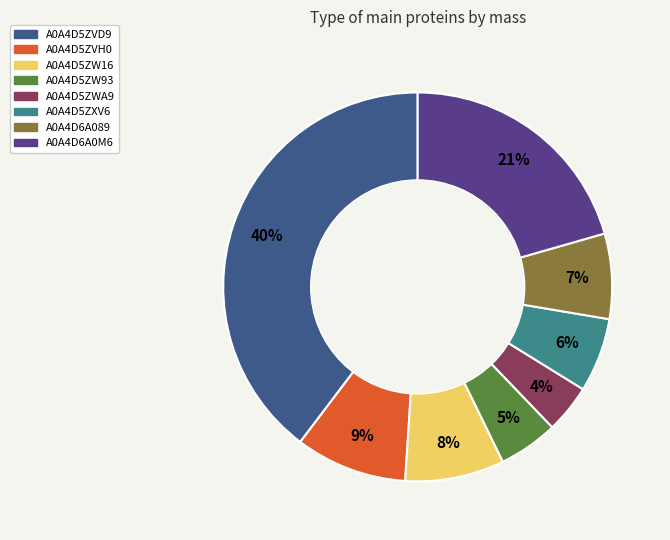

Approximately how many times larger is the value at A0A4D6A089 compared to A0A4D5ZXV6?

1.2